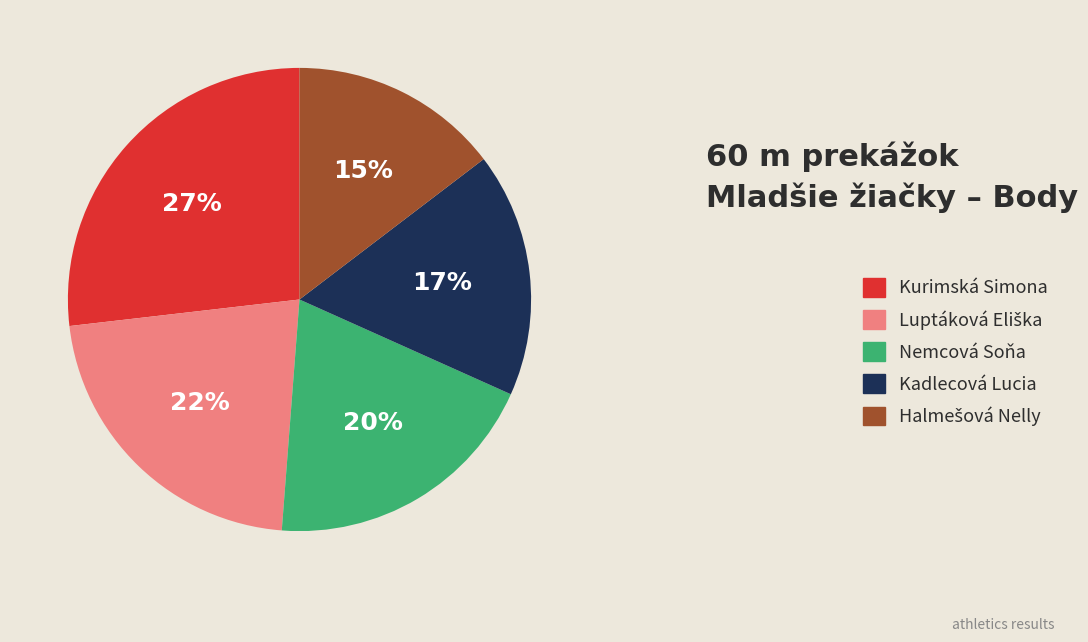

Which slice is the largest?

Kurimská Simona